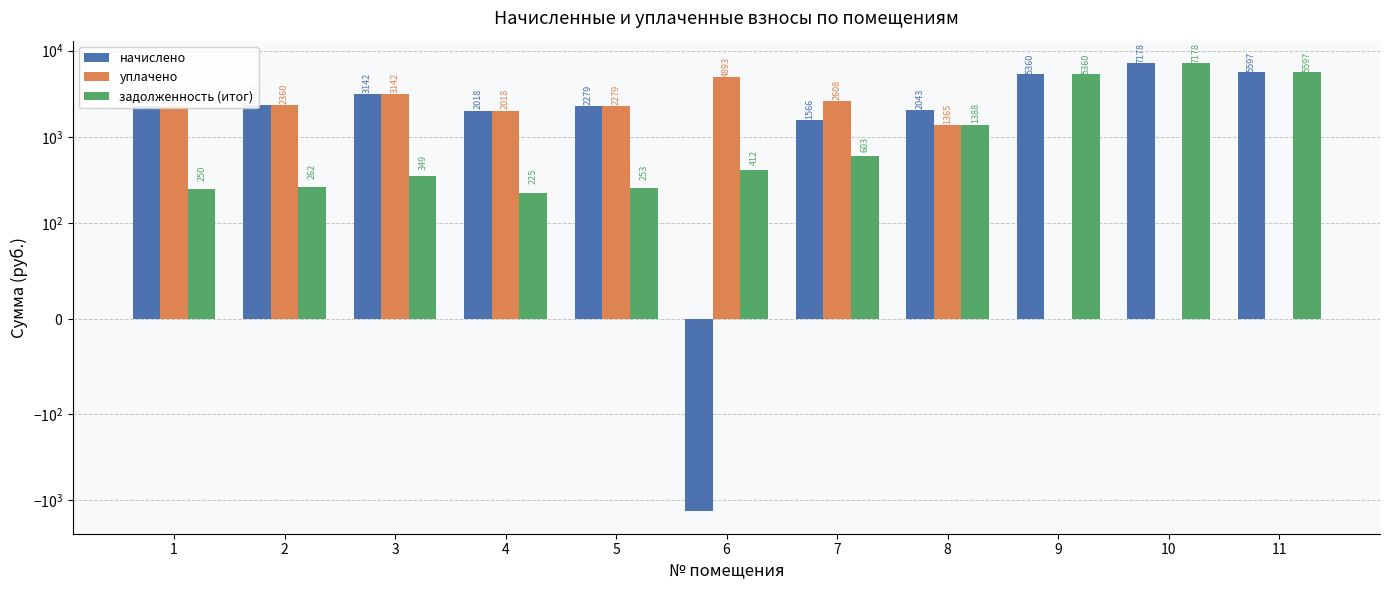

What is the maximum value for задолженность (итог)?

7177.7